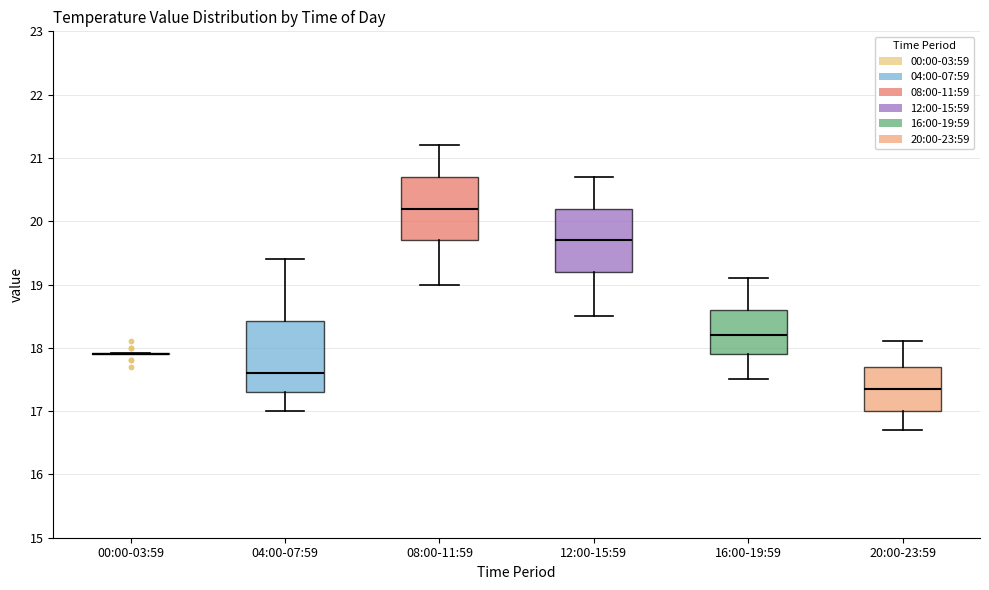

Comparing the boxes themselves (not the whiskers), which one is the tallest?

04:00-07:59